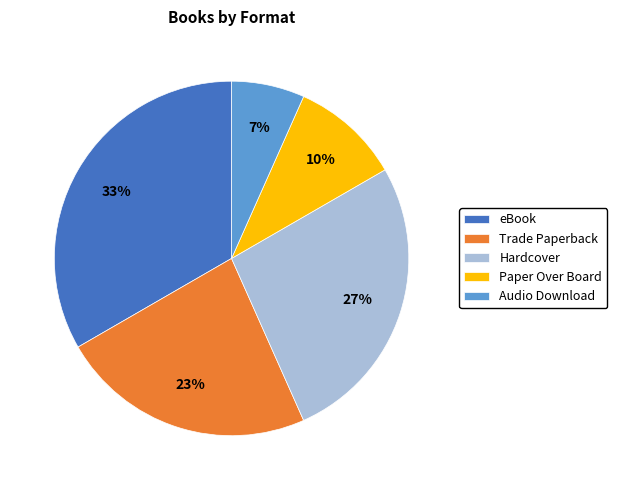

Does any single category account for the majority?

No